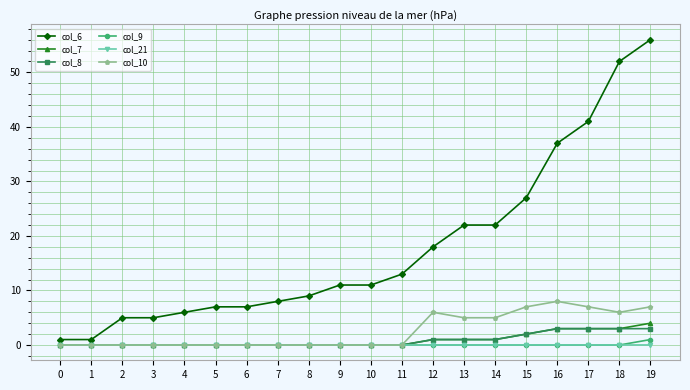

True or false: col_6 and col_21 cross at least once.

False